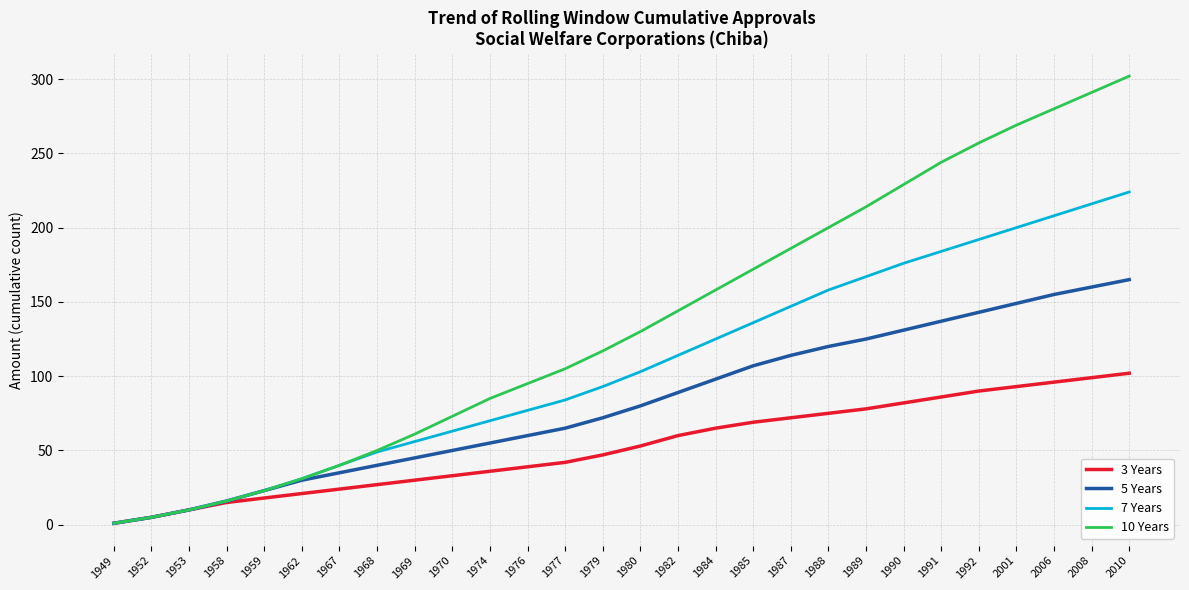

What is the difference between the maximum and second lowest values in the 10 Years series?

297